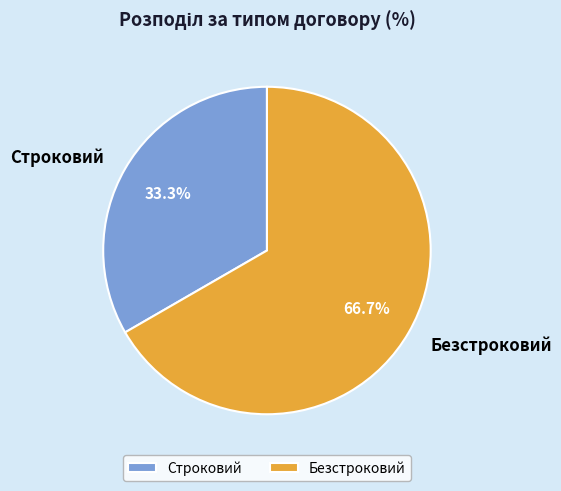

Which category accounts for the majority?

Безстроковий